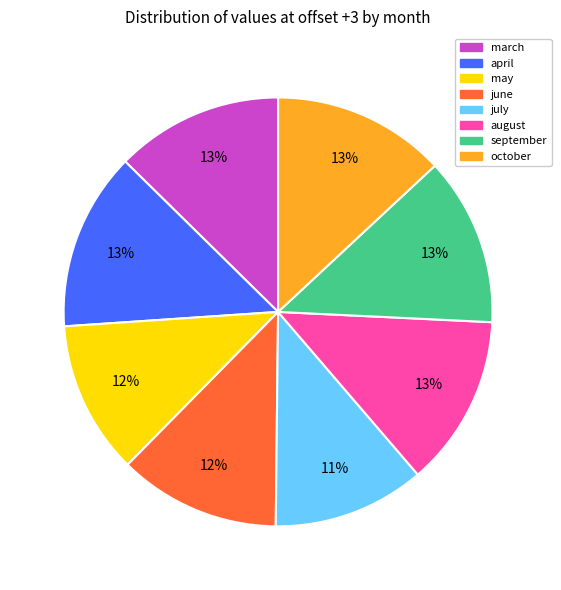

To the nearest percent, what portion does may represent?

12%